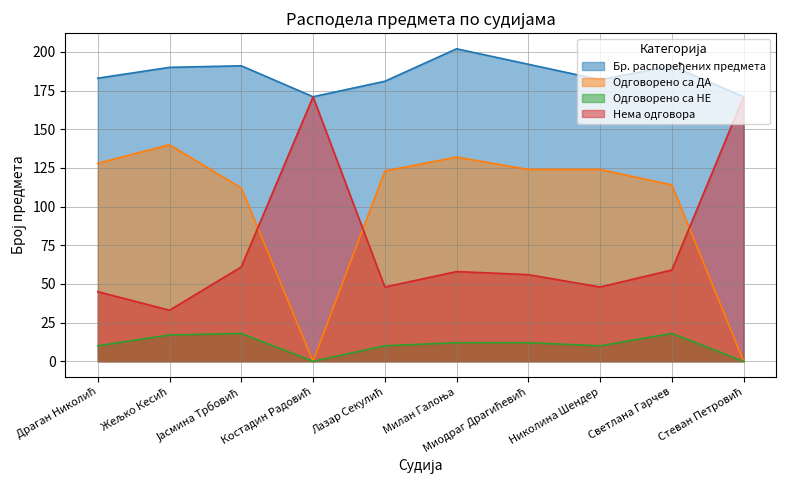

The Одговорено са НЕ series shows 0 at Стеван Петровић. True or false?

True